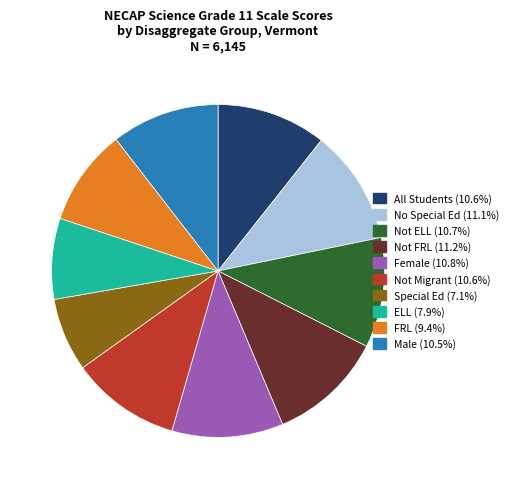

Combined, do Special Ed and Not ELL account for over 50%?

No